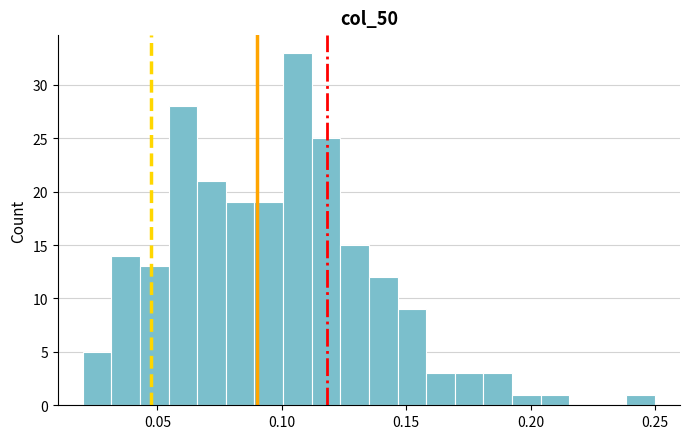

Around what value on the x-axis is the tallest bar? Give the approximate position of its centre, as read against the axis.

0.105